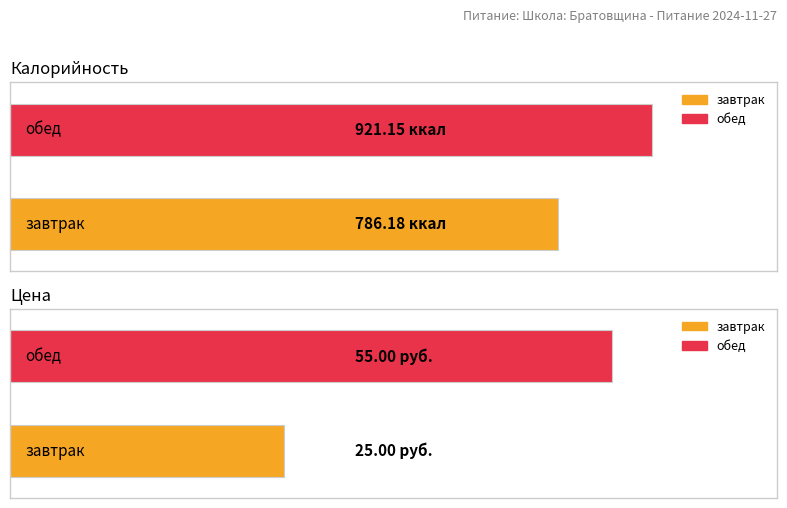

Where does the Калорийность series first go above 921?

обед